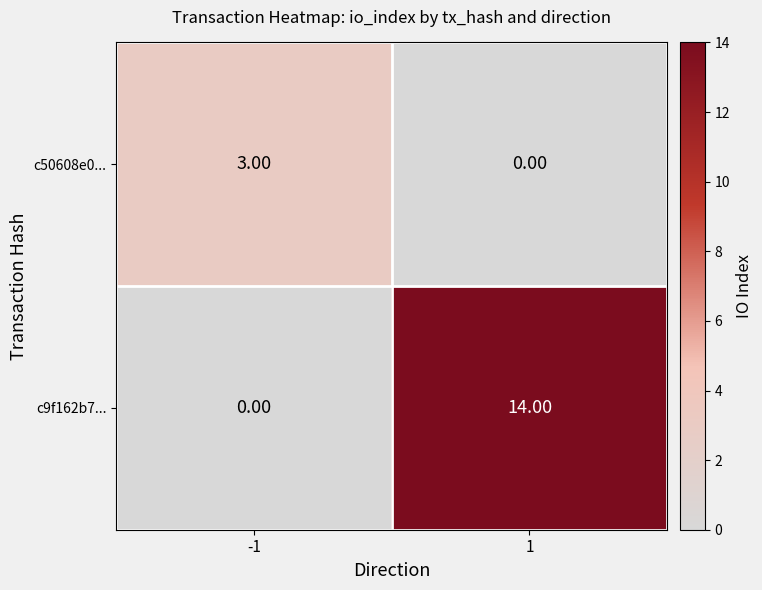

Rank the series at -1 from lowest to highest value.

c9f162b7..., c50608e0...